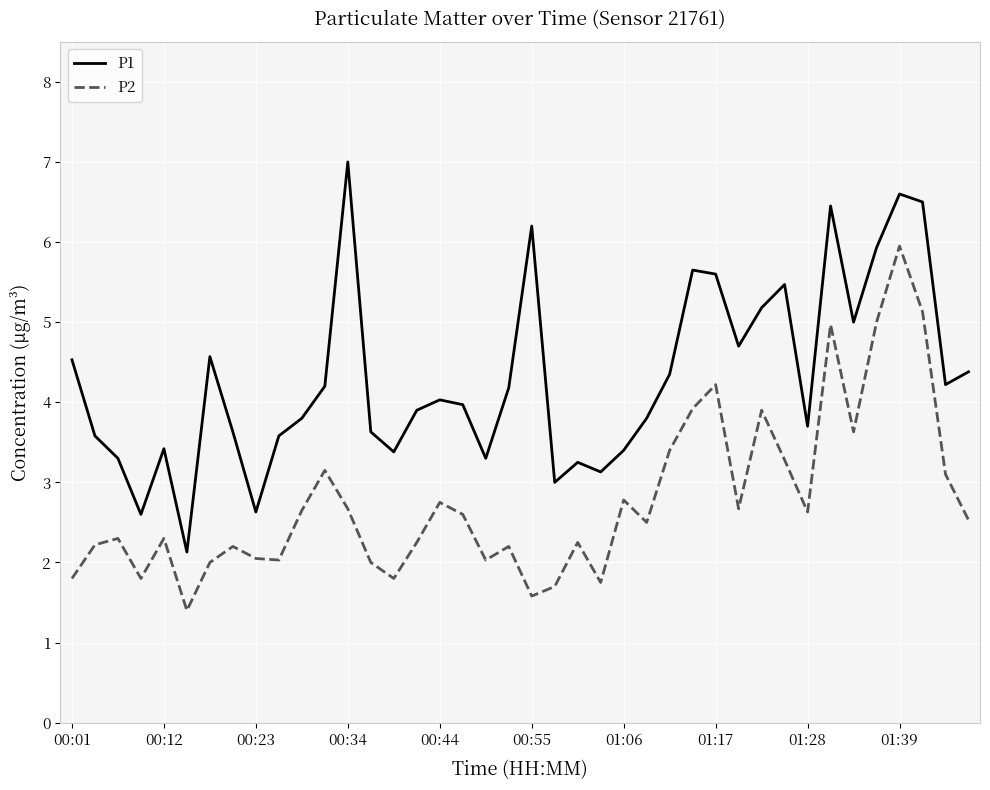

Is this an area chart (filled region under the line)?

No